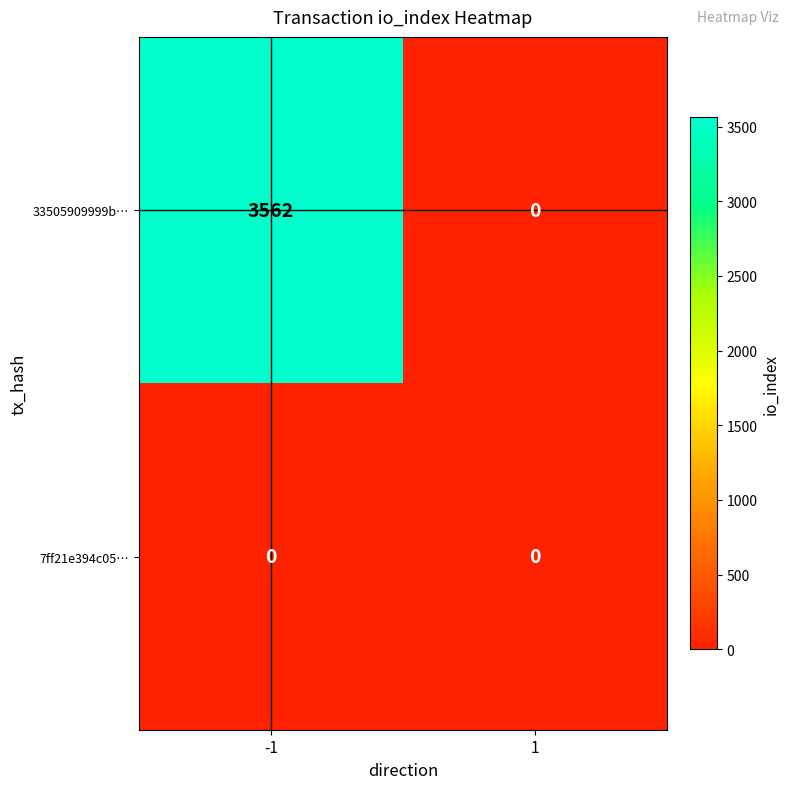

At how many categories does at least one series exceed 2705?

1